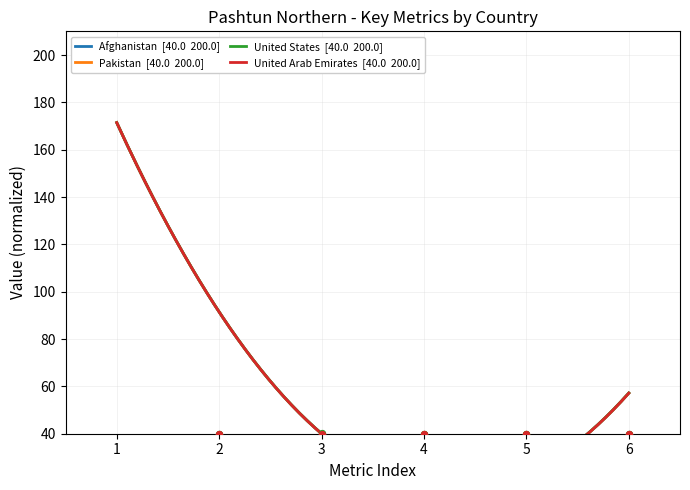

Which series has the largest total across all categories?

United States